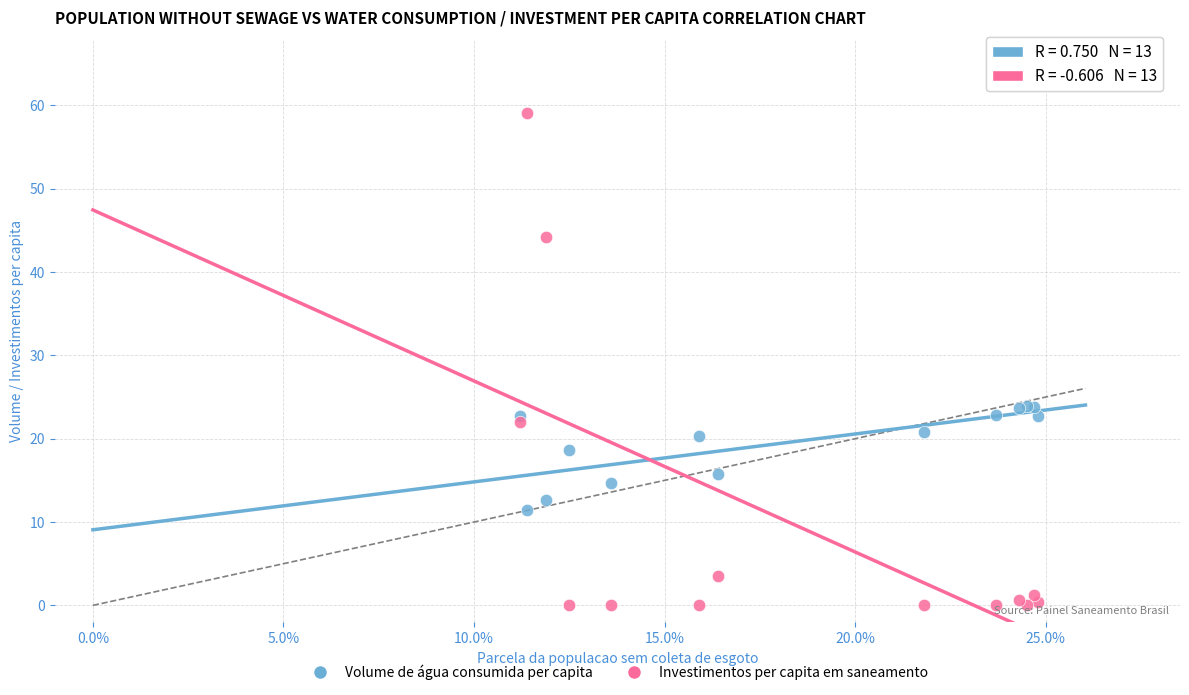

Which series has the widest spread of Y values?

Investimentos per capita em saneamento